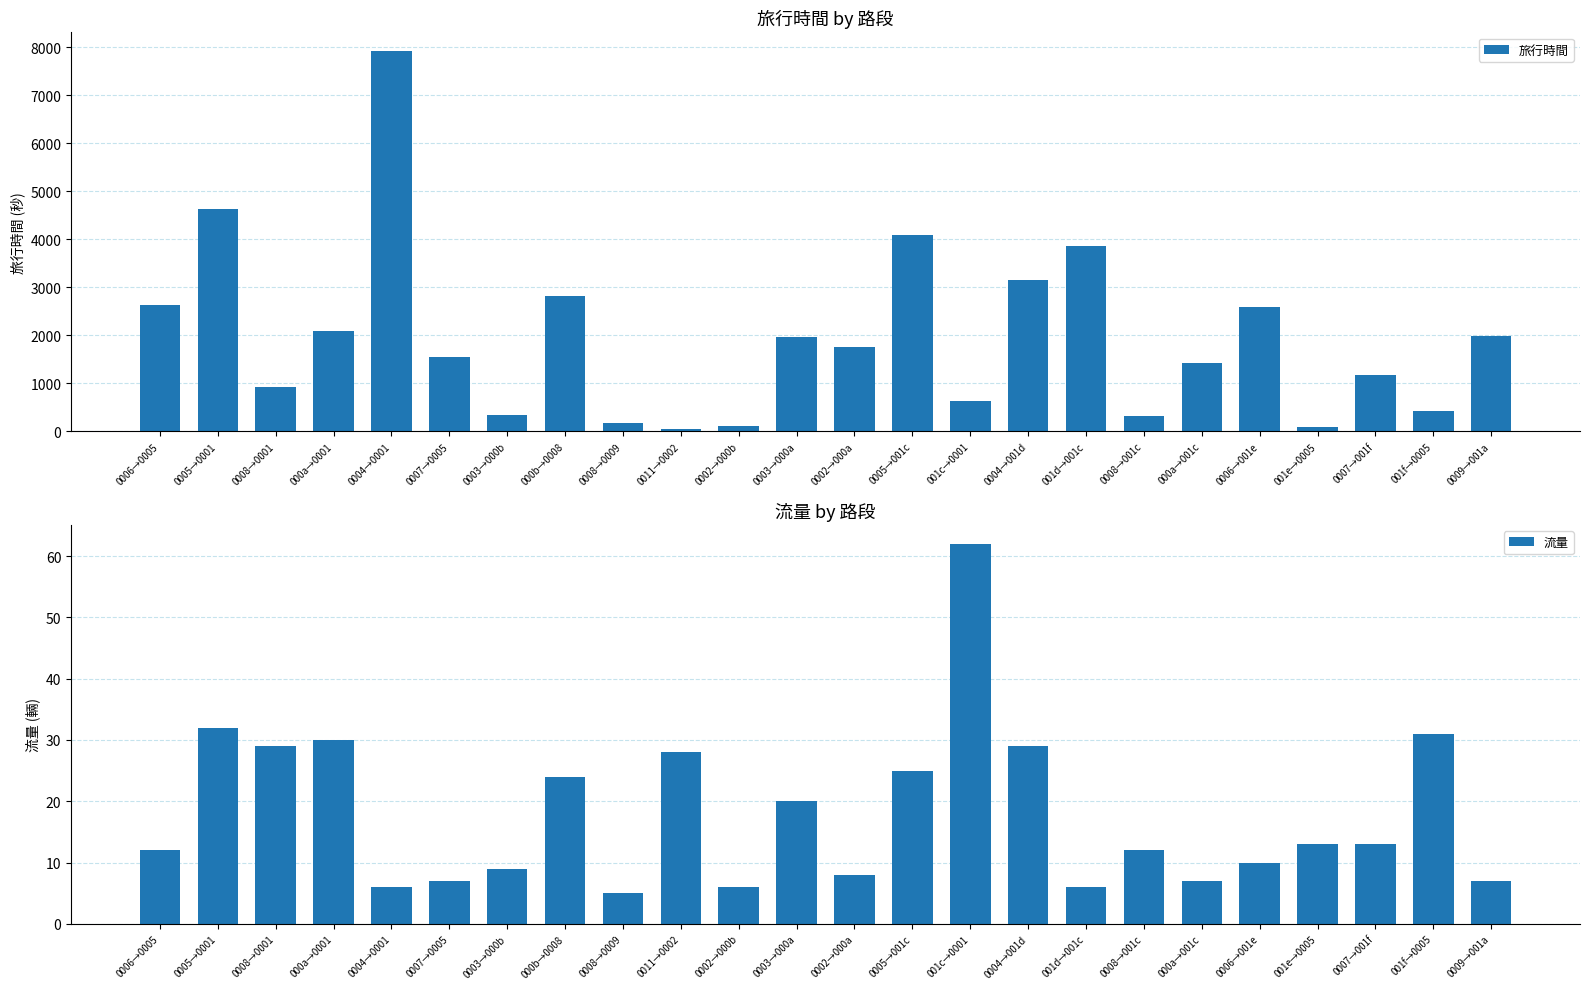

How many bars are there in each group?

2